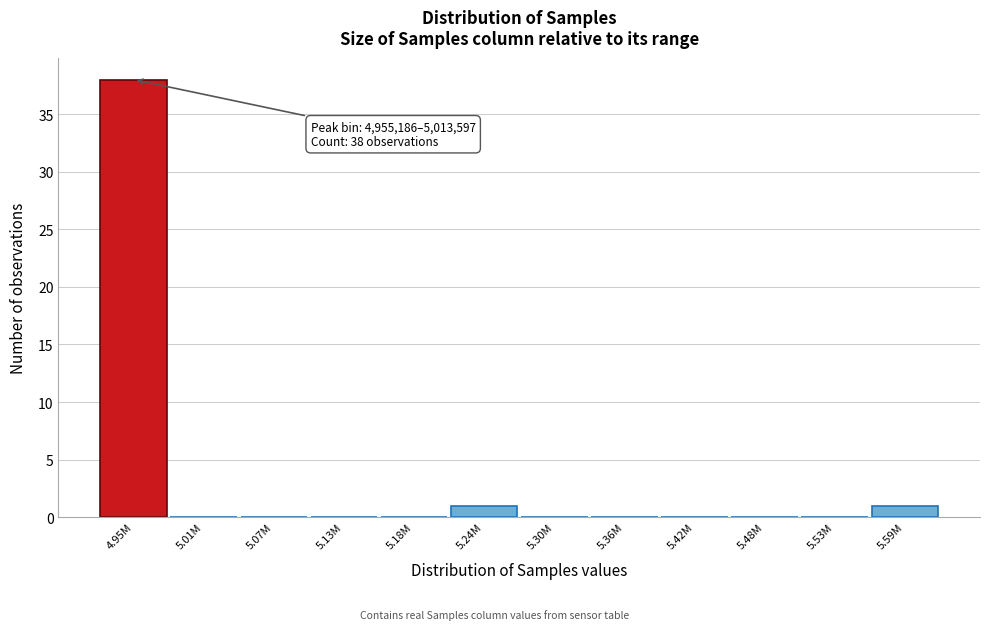

Reading left to right, what are all the values shown in this chart?

4.95M=38	5.01M=0	5.07M=0	5.13M=0	5.18M=0	5.24M=1	5.30M=0	5.36M=0	5.42M=0	5.48M=0	5.53M=0	5.59M=1